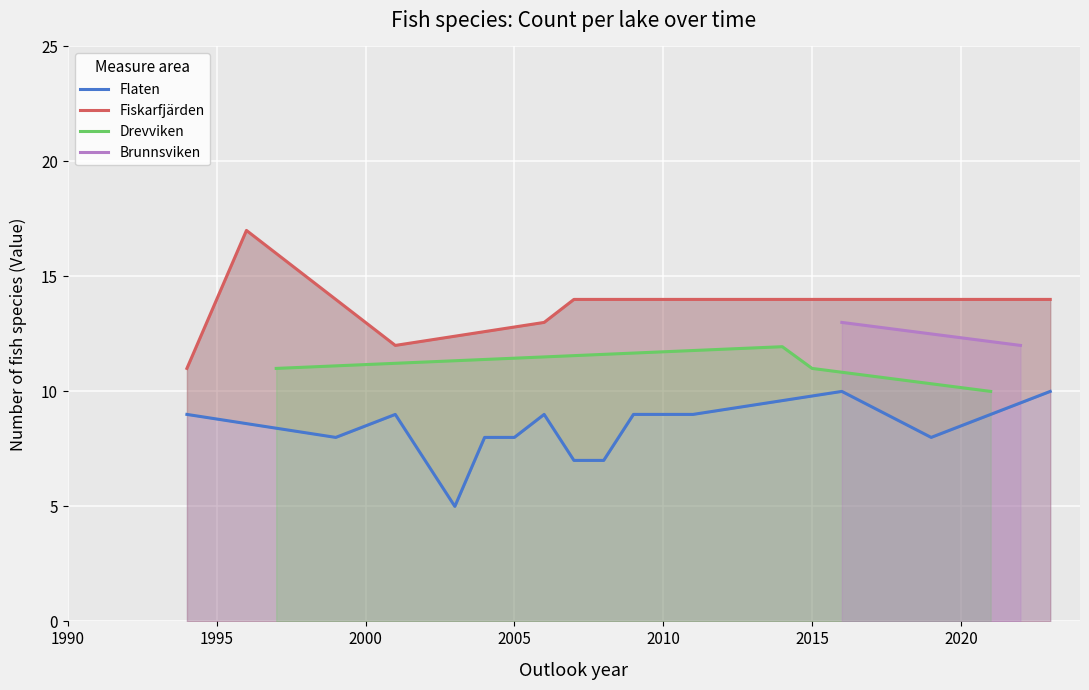

How many categories are shown in the chart?

35